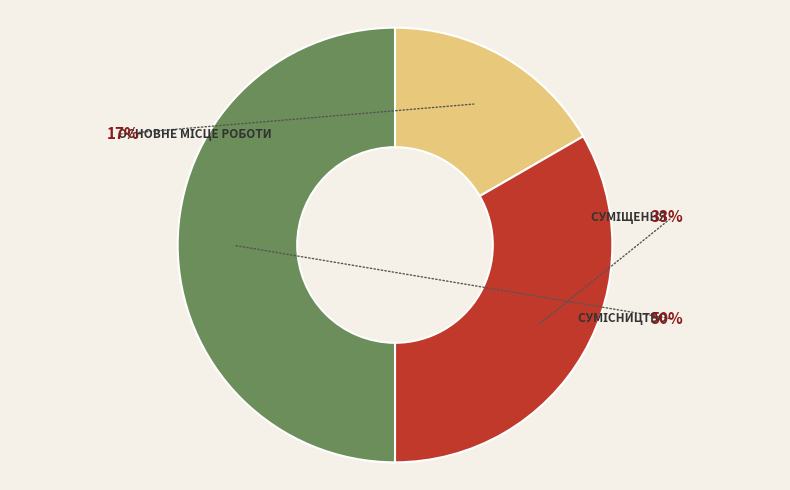

To the nearest percent, what is the average slice percentage?

33%